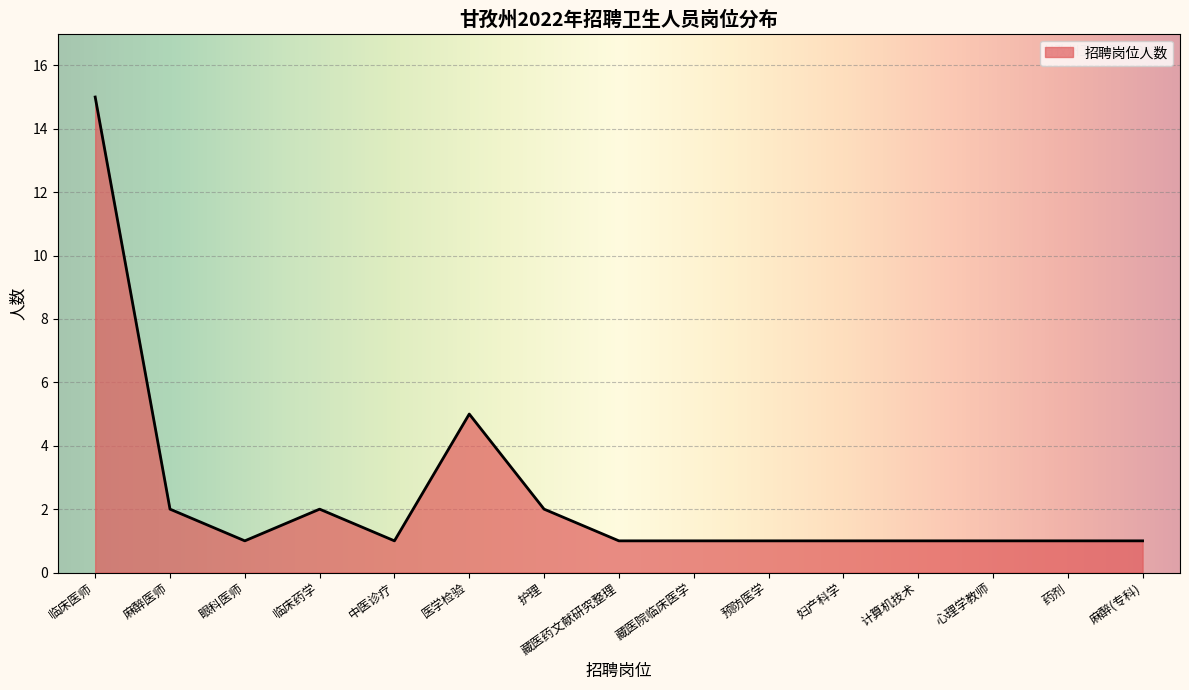

At which label is the value closest to 8?

医学检验